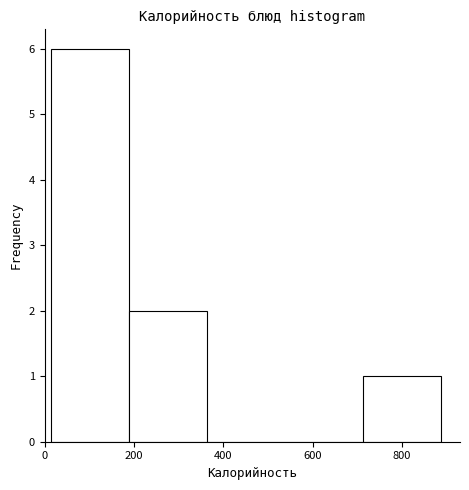

What is the height of the bar covering 20 to 180 on the x-axis? Neither the bar edges nor the heights are printed on the chart, so give them approximately, as read against the axes.

6